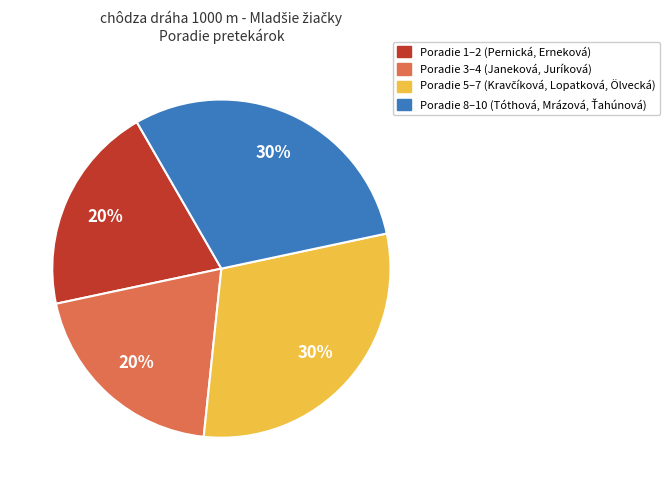

To the nearest percent, what is the average slice percentage?

25%